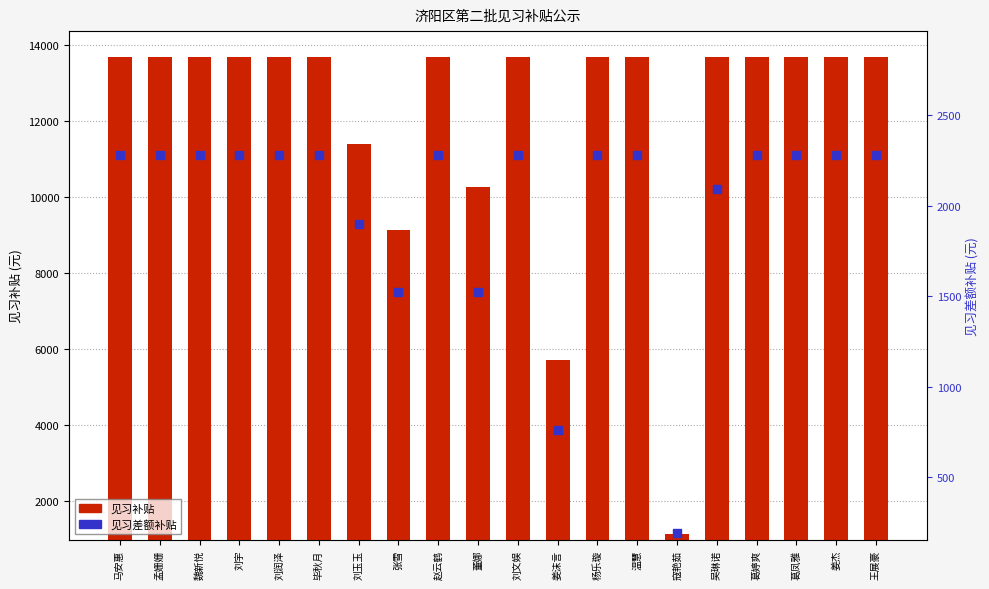

Which series has the largest total across all categories?

见习补贴